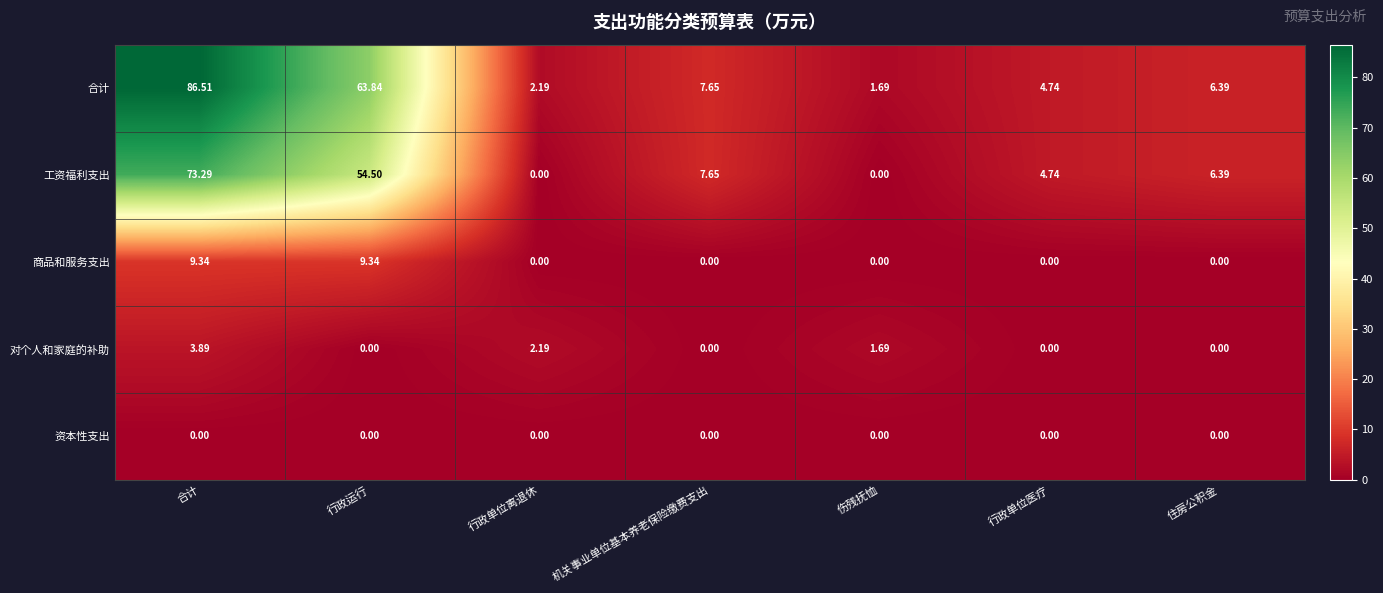

At which category does the chart reach its peak across all series?

合计